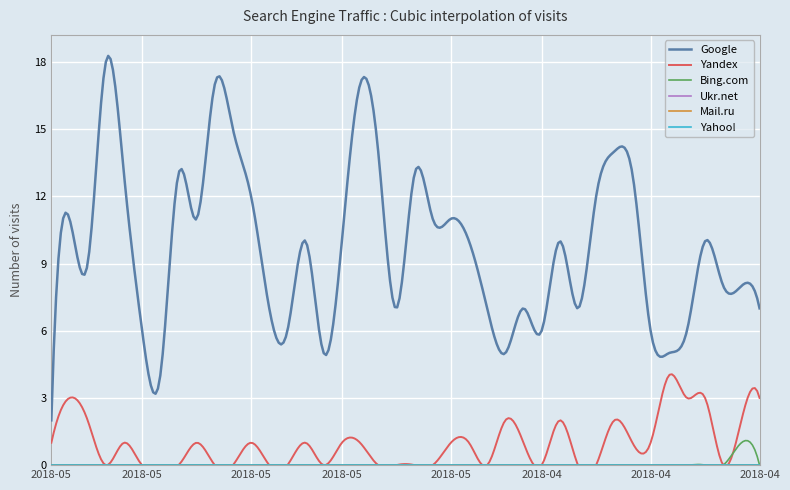

True or false: Yahoo! and Google intersect in this chart.

False